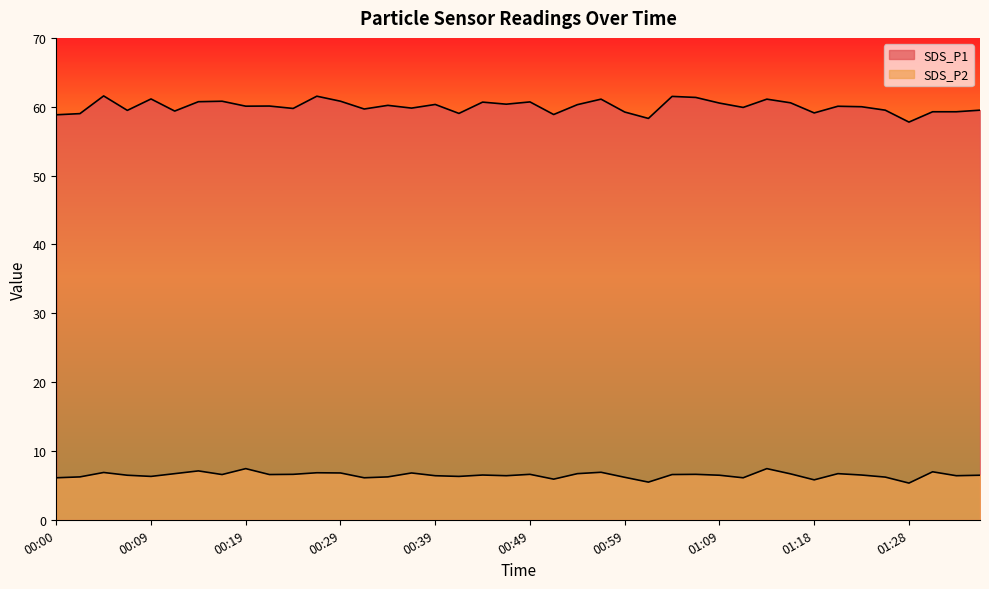

How many values in the SDS_P1 series are below 60?

18